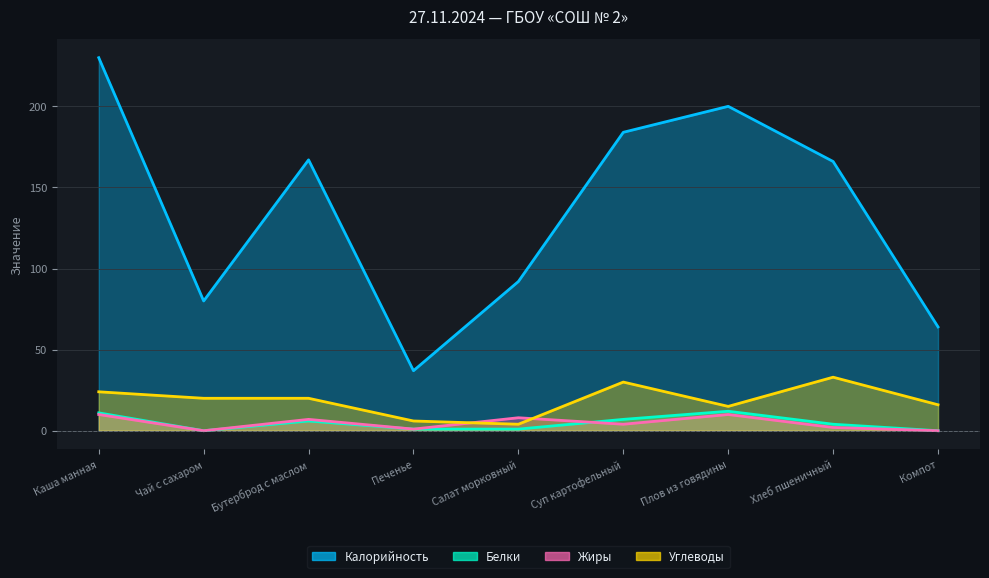

How many lines are shown in the chart?

4